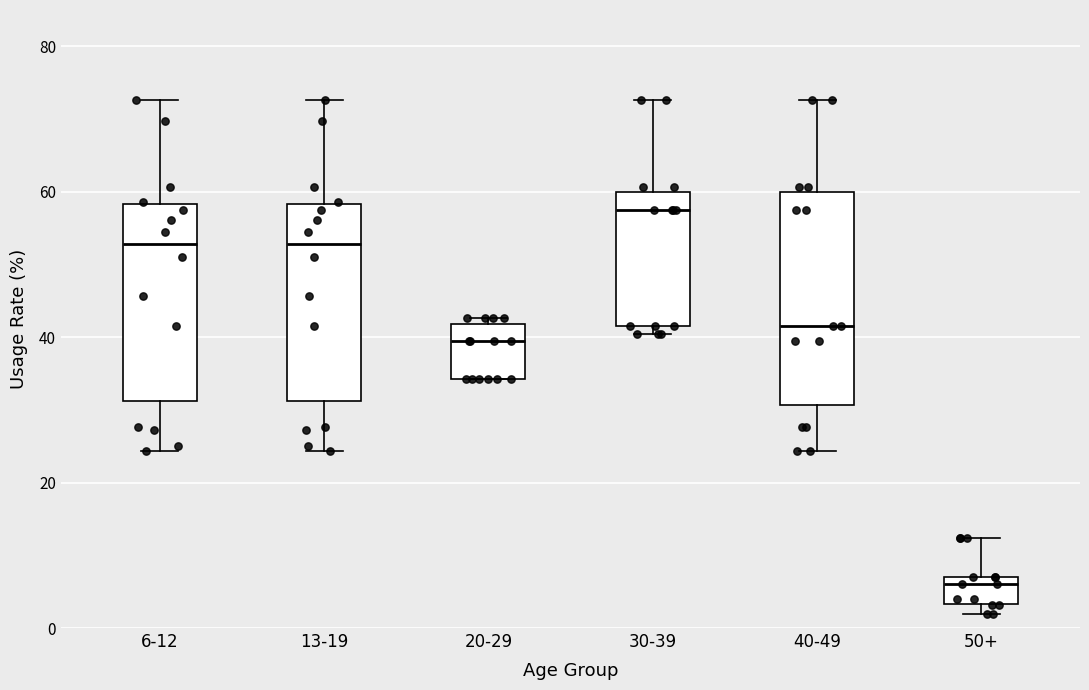

Where does the median line of the box for 20-29 sit on the y-axis? The values are not printed on the chart, so give them approximately, as read against the axis.

40